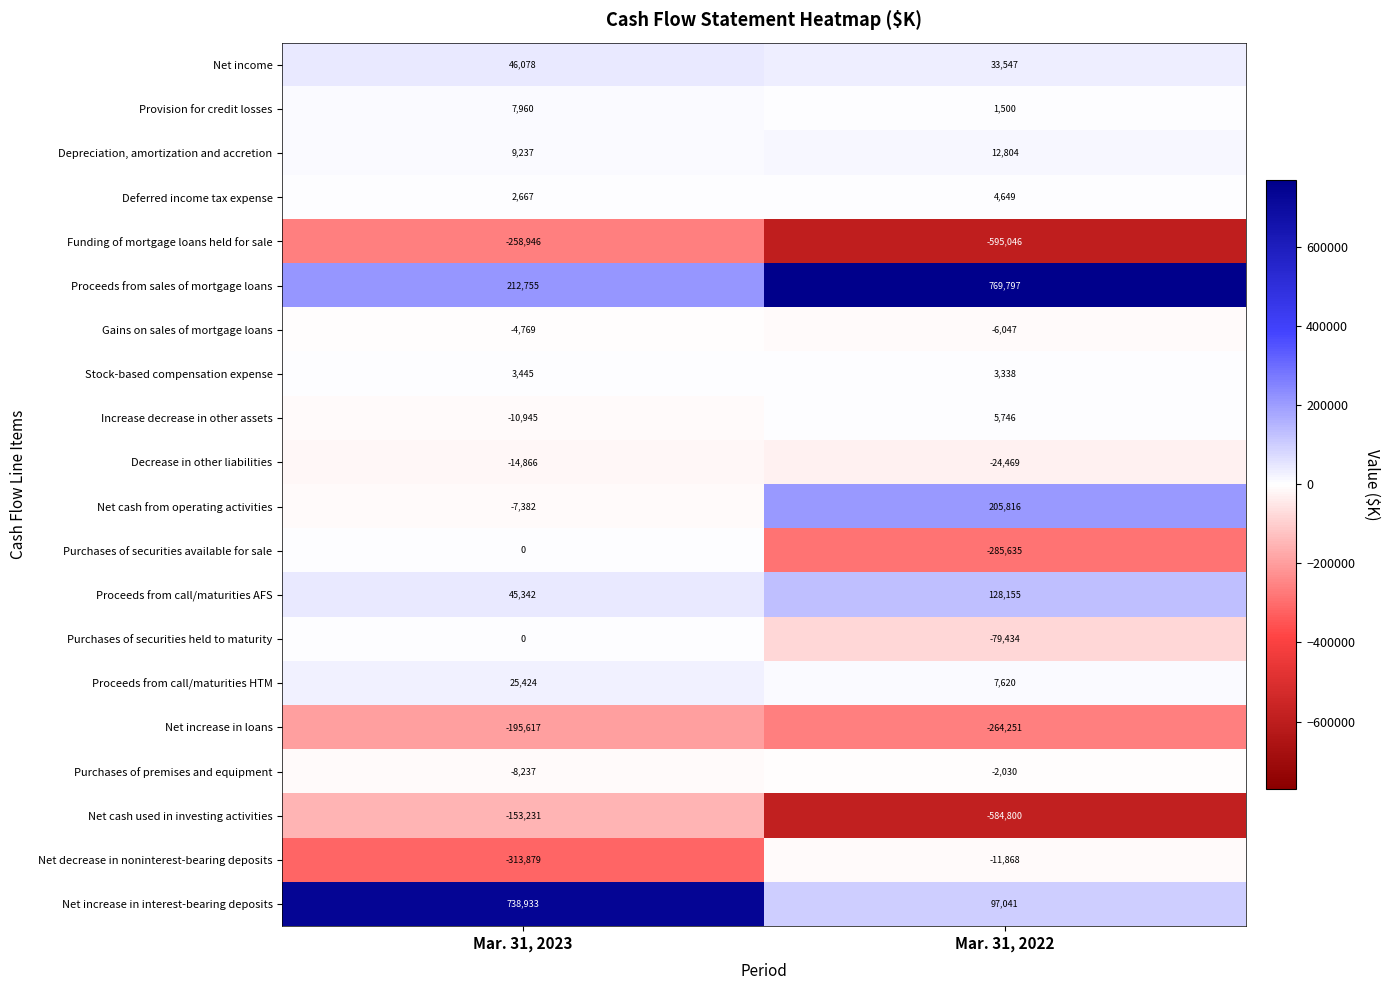

What is the difference between the Purchases of securities held to maturity values at Mar. 31, 2022 and Mar. 31, 2023?

79434